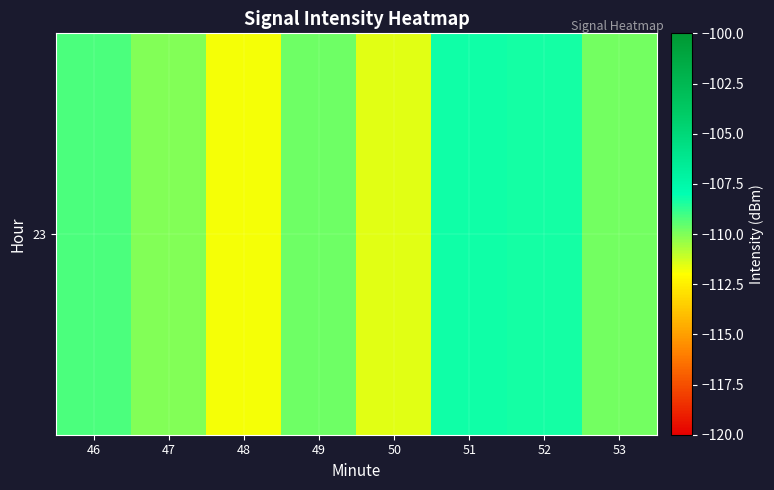

Which category has the lowest value across all series?

48